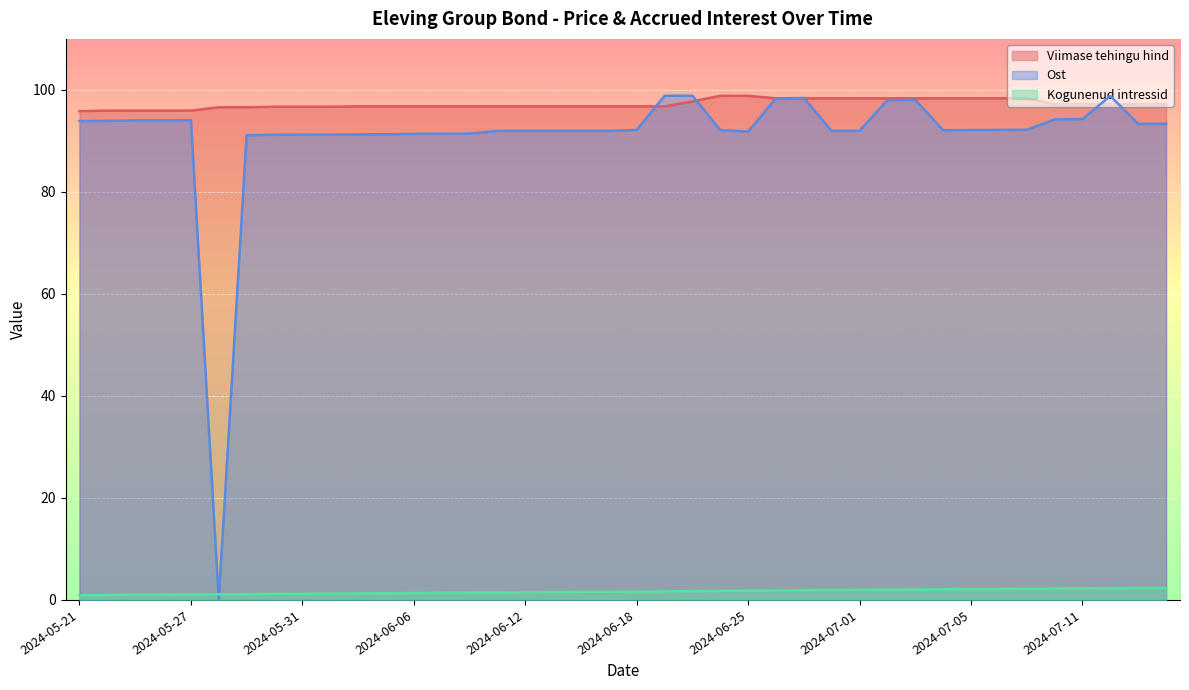

Where does the Ost series first go above 92?

2024-05-21